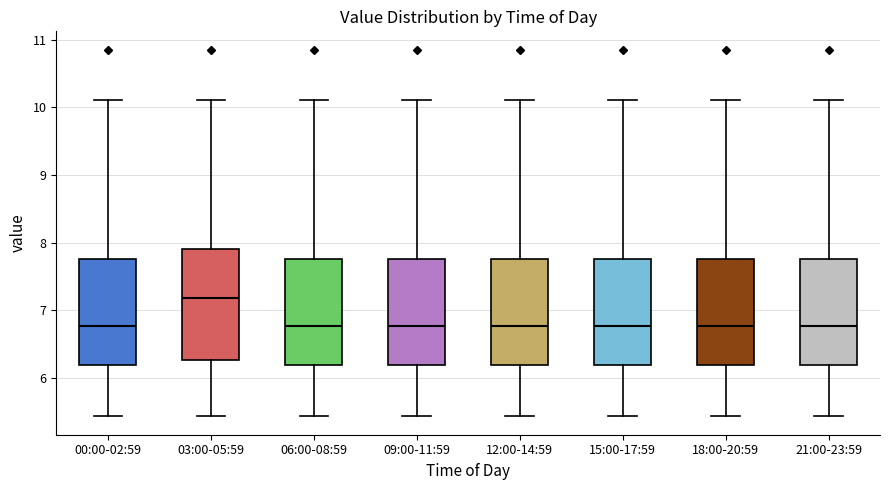

Reading left to right, read every box against the y-axis: the position of its median line, the range the box covers, and the ends of its whiskers. The values are not printed on the chart, so give them approximately, as read against the axis.

00:00-02:59: median 6.8, box 6.2 to 7.8, whiskers 5.4 to 10.1
03:00-05:59: median 7.2, box 6.3 to 7.9, whiskers 5.4 to 10.1
06:00-08:59: median 6.8, box 6.2 to 7.8, whiskers 5.4 to 10.1
09:00-11:59: median 6.8, box 6.2 to 7.8, whiskers 5.4 to 10.1
12:00-14:59: median 6.8, box 6.2 to 7.8, whiskers 5.4 to 10.1
15:00-17:59: median 6.8, box 6.2 to 7.8, whiskers 5.4 to 10.1
18:00-20:59: median 6.8, box 6.2 to 7.8, whiskers 5.4 to 10.1
21:00-23:59: median 6.8, box 6.2 to 7.8, whiskers 5.4 to 10.1